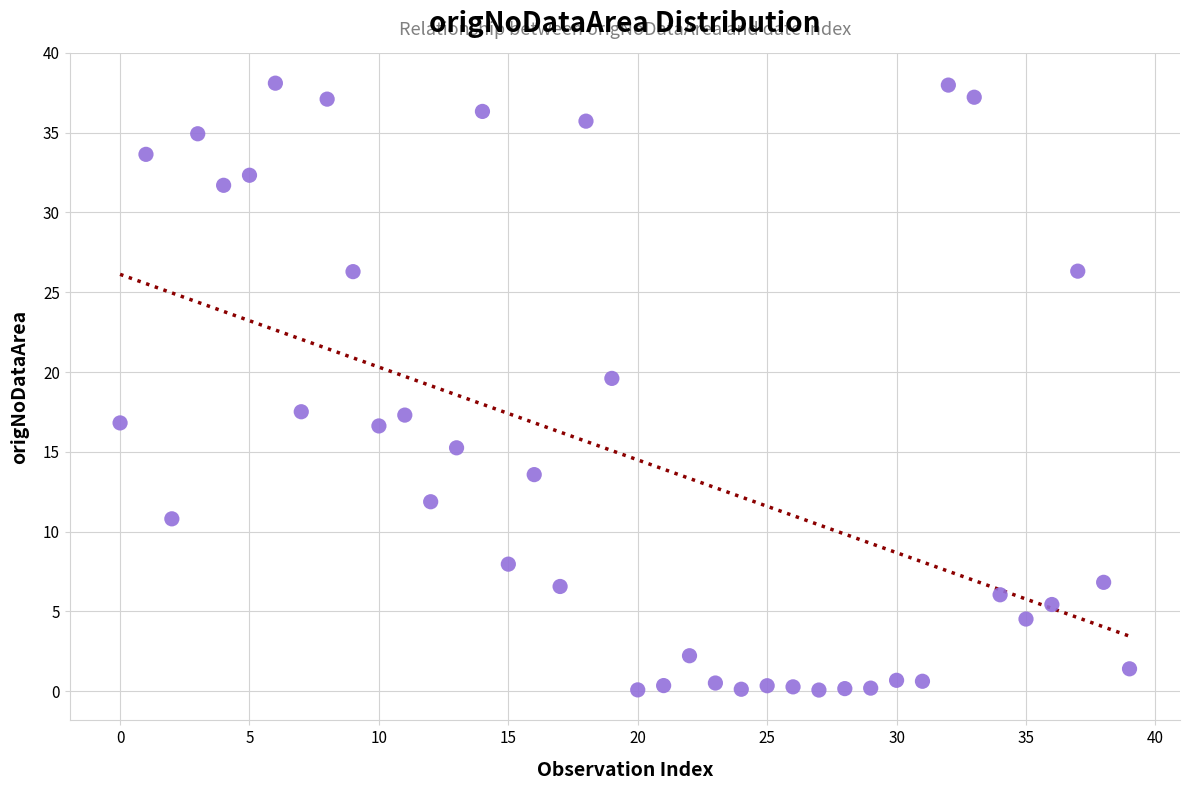

What Y value in the scatter plot is closest to 19?

19.6